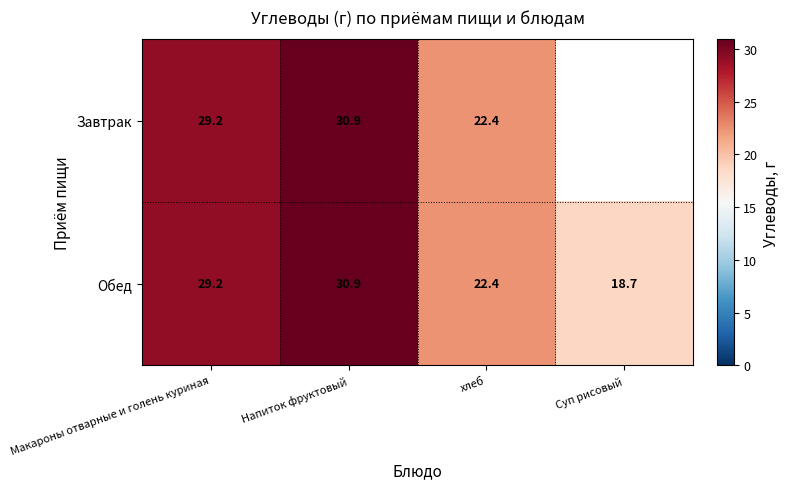

At which category does the chart reach its peak across all series?

Напиток фруктовый